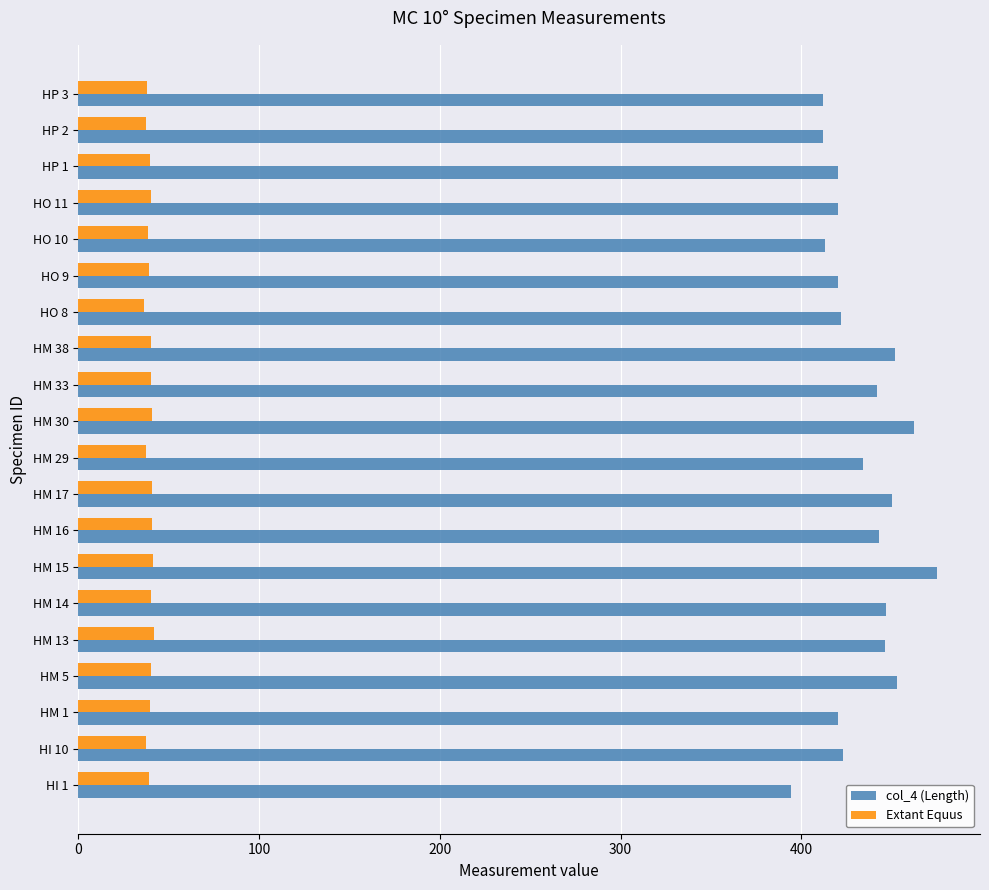

How many distinct data groups are displayed?

2